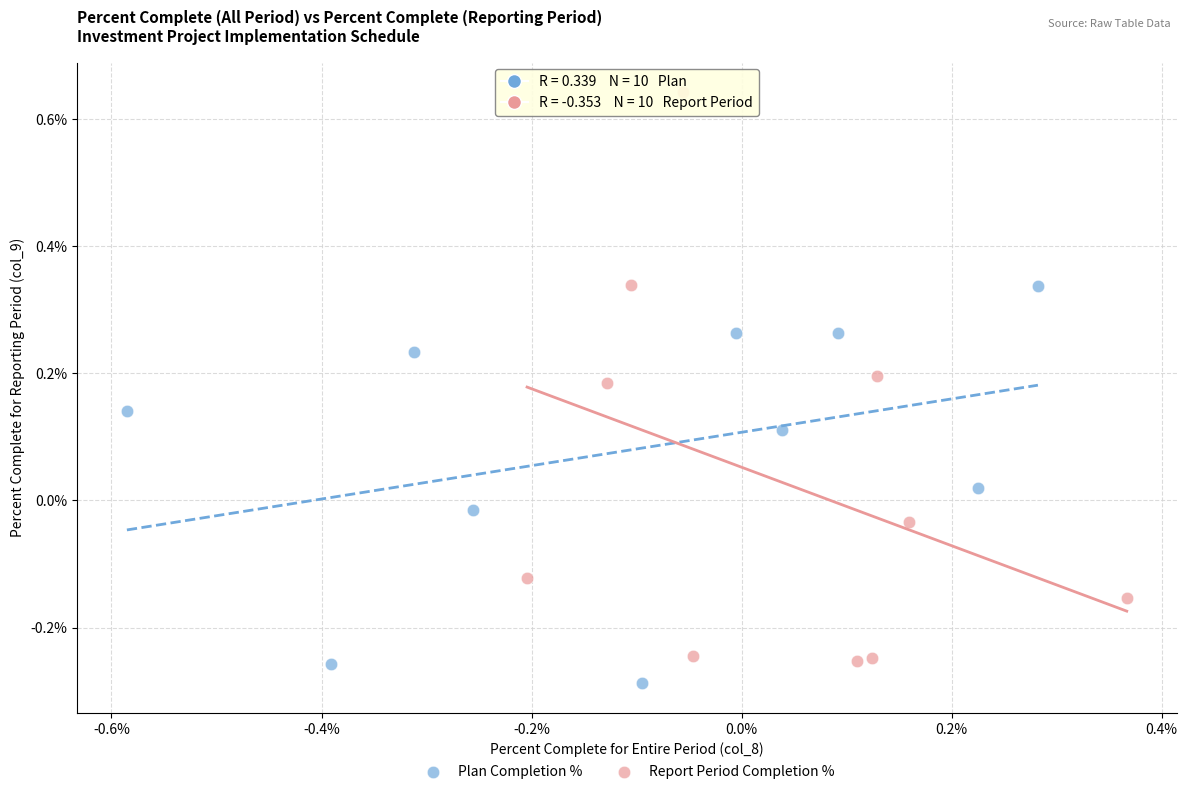

Which series has the largest Y range (max minus min)?

Report Period Completion %